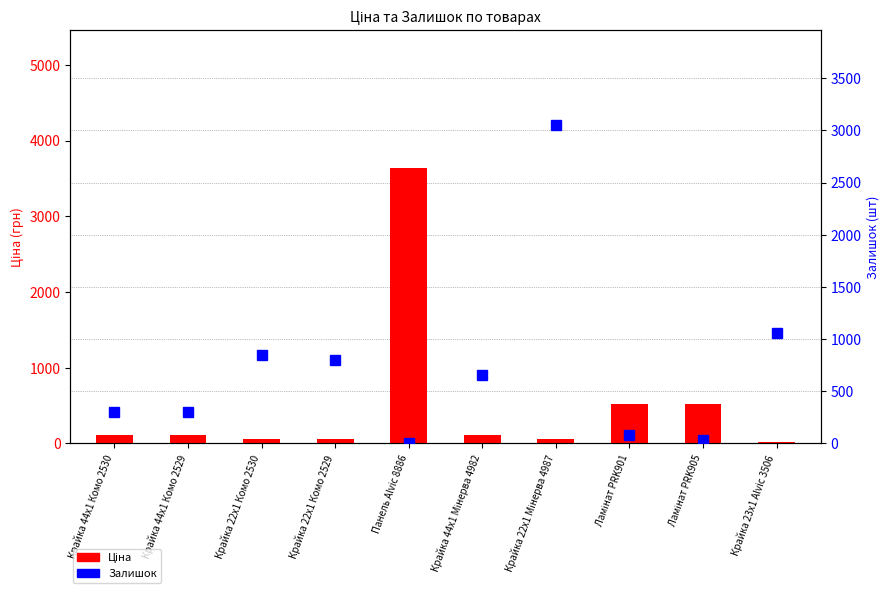

Count the number of data series in this chart.

2